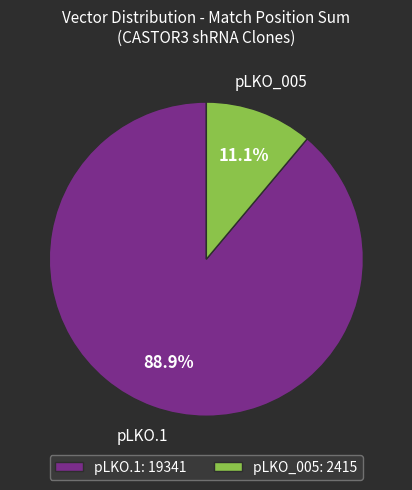

Does any single category account for the majority?

Yes